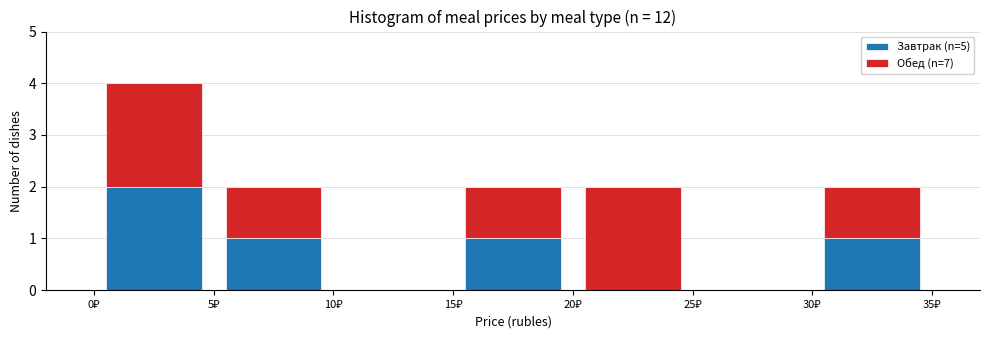

Reading left to right, list every stacked bar in this chart as the range it spans on the x-axis followed by its total height. The values are not printed on the chart, so give them approximately, as read against the axis.

0 to 5: 4
5 to 10: 2
10 to 15: 0
15 to 20: 2
20 to 25: 2
25 to 30: 0
30 to 35: 2